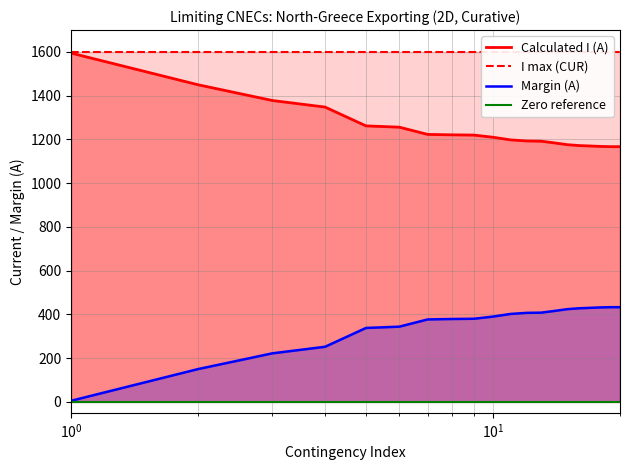

True or false: I max (CUR) and Zero reference intersect in this chart.

False